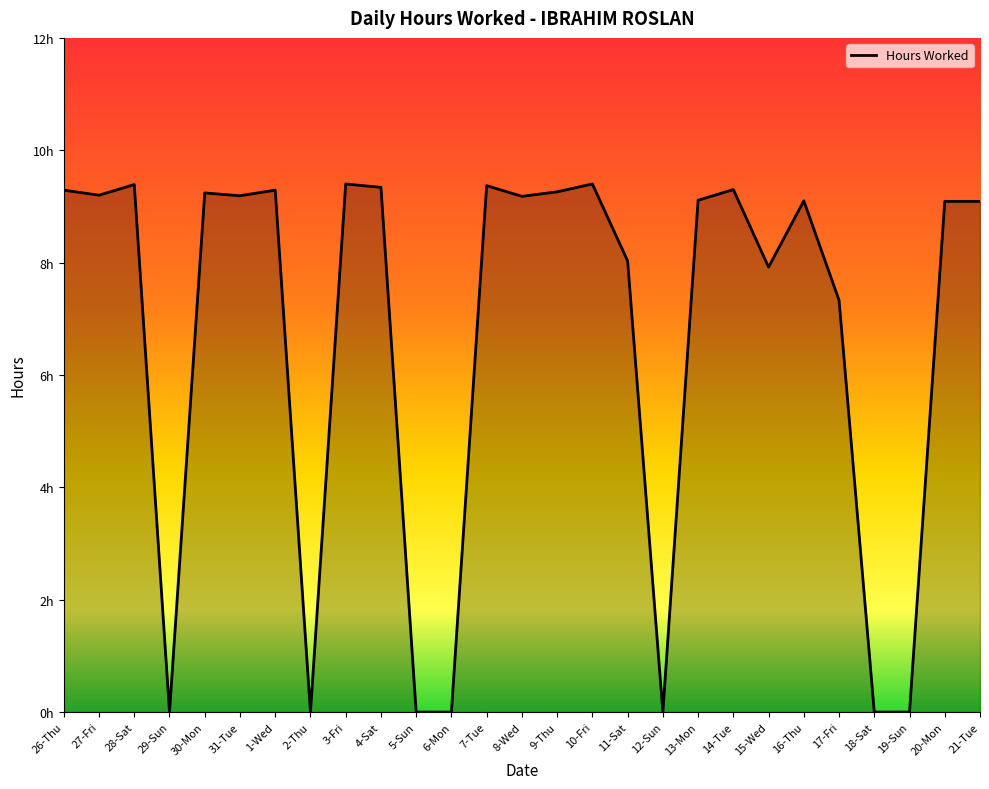

What is the difference between the maximum and minimum values?

9.4